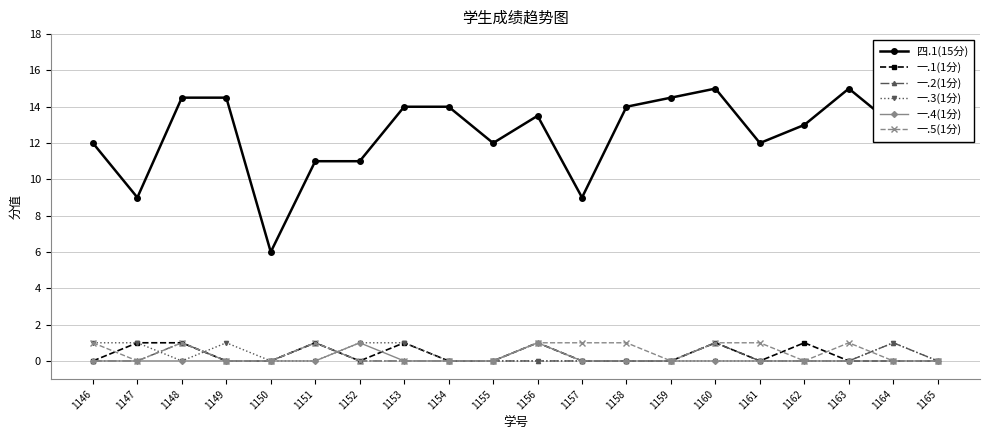

Is it true that 一.2(1分) equals -0.6 at 1153?

False